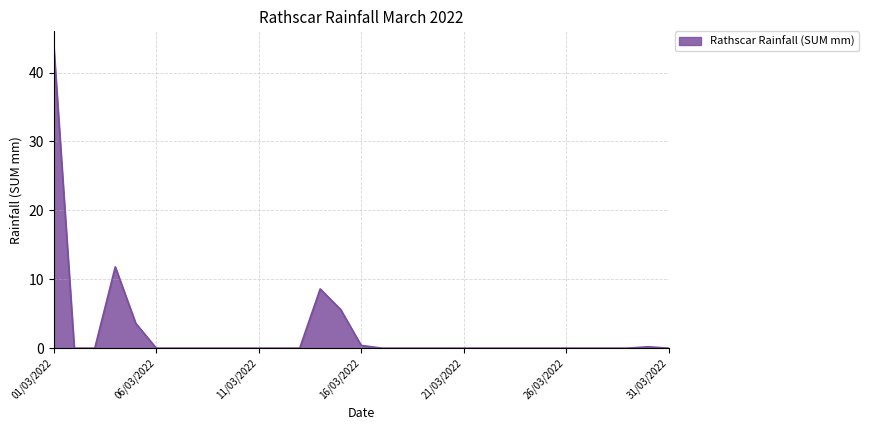

What is the sum of all values?

74.0